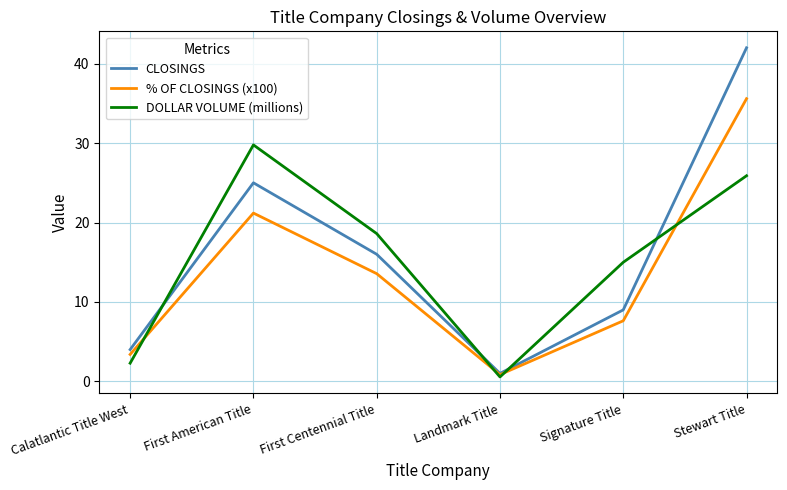

True or false: % OF CLOSINGS (x100) has a value of 3.4 at Calatlantic Title West.

True